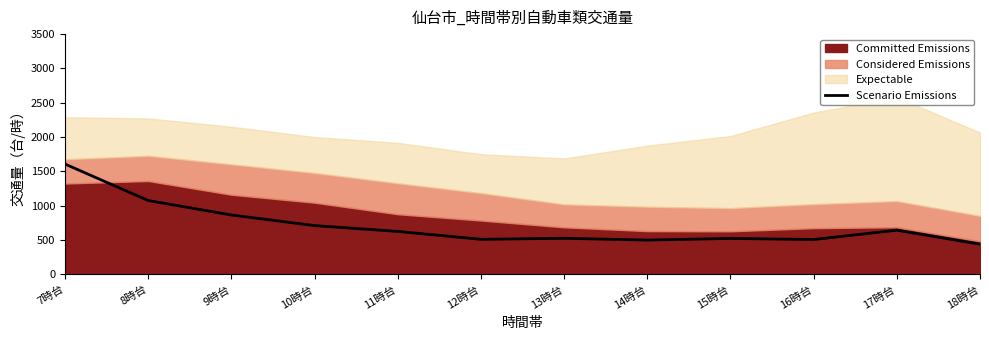

At which label is Scenario Emissions closest to 1023?

8時台